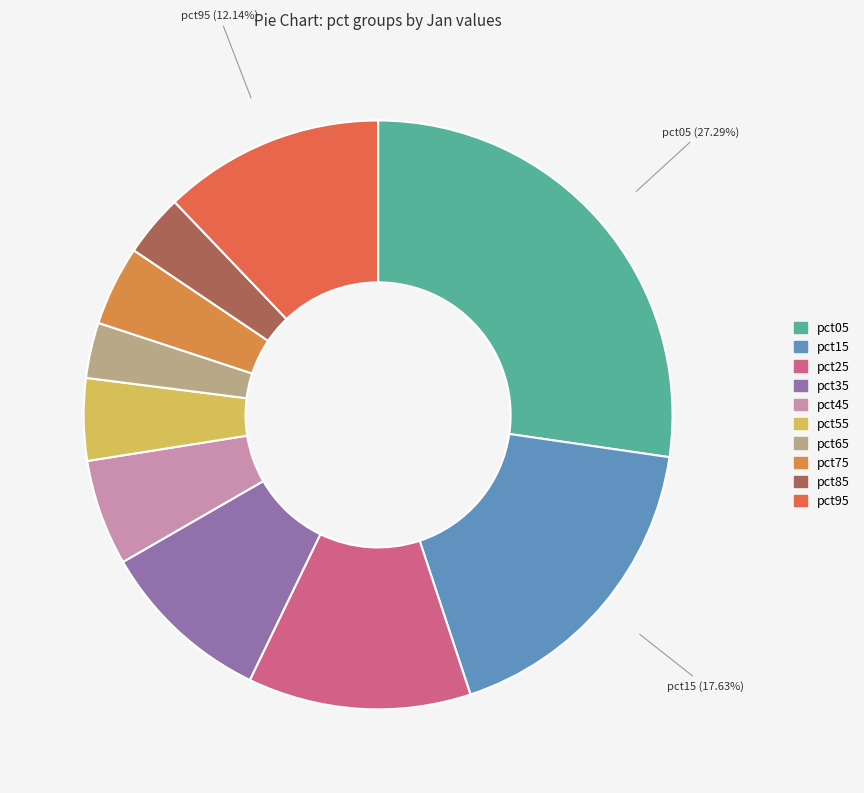

To the nearest percent, what percentage of the pie is pct65?

3%